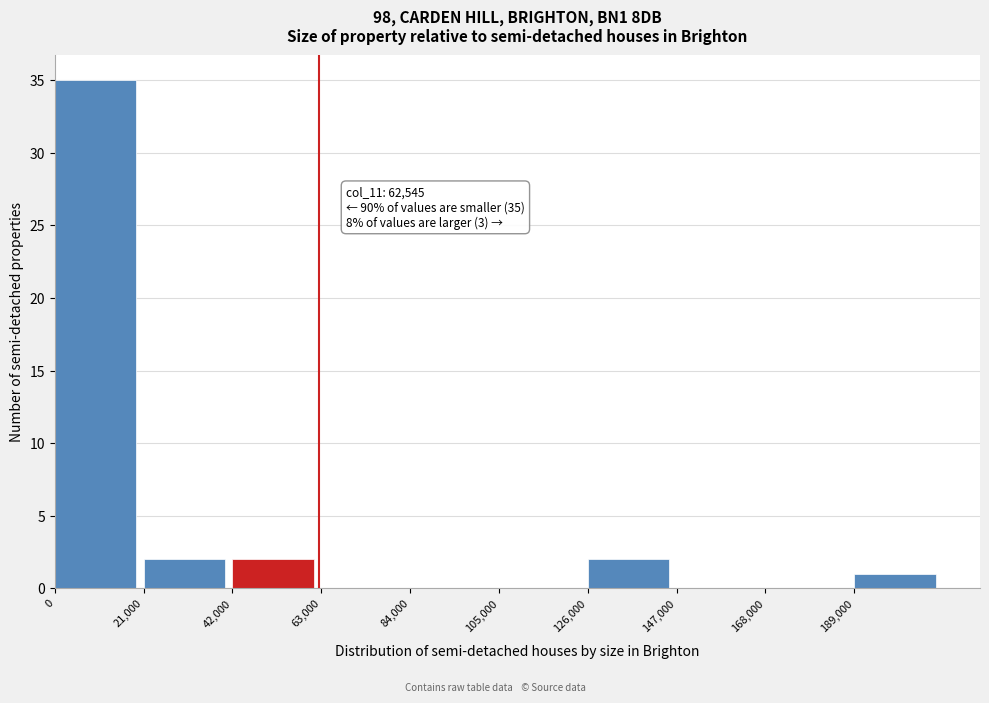

Over which range of the x-axis is the bar tallest?

0 to 21000